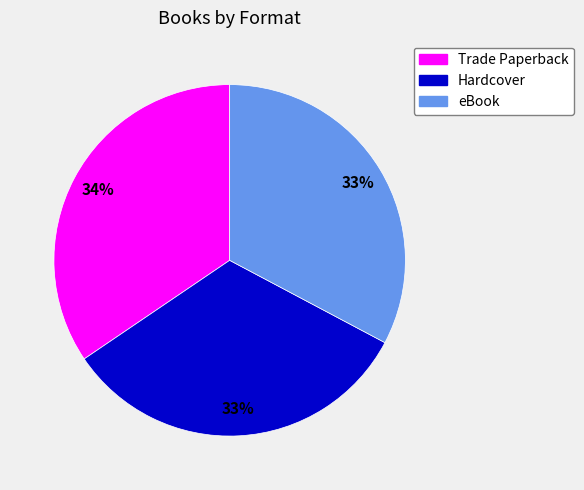

Does Trade Paperback represent more than half of the total?

No